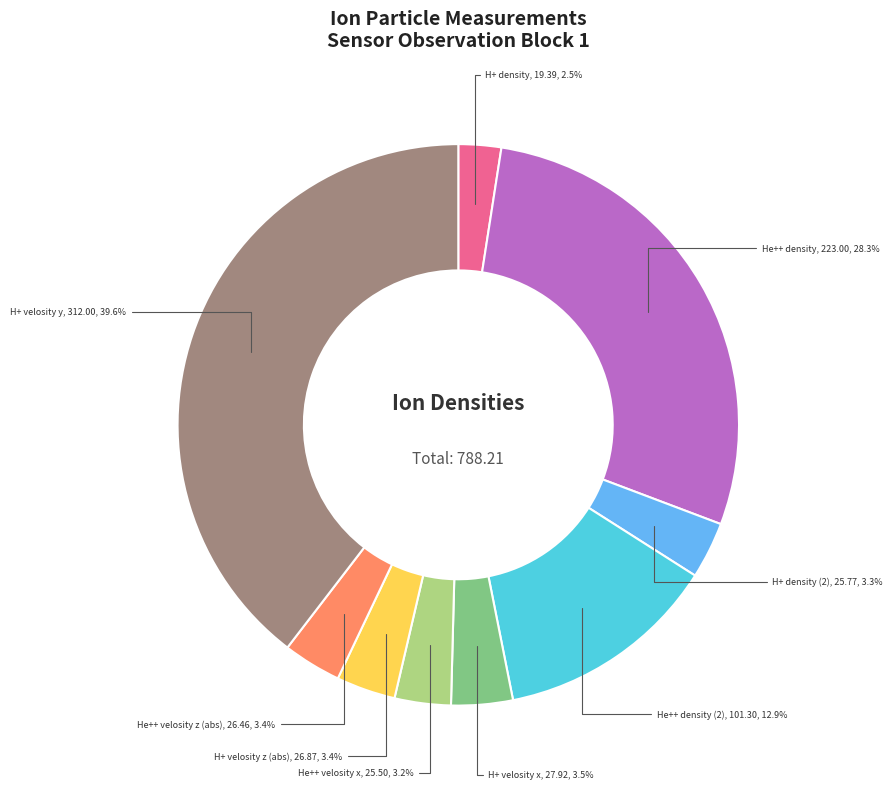

To the nearest percent, what is the difference between the largest and smallest slice percentages?

37%